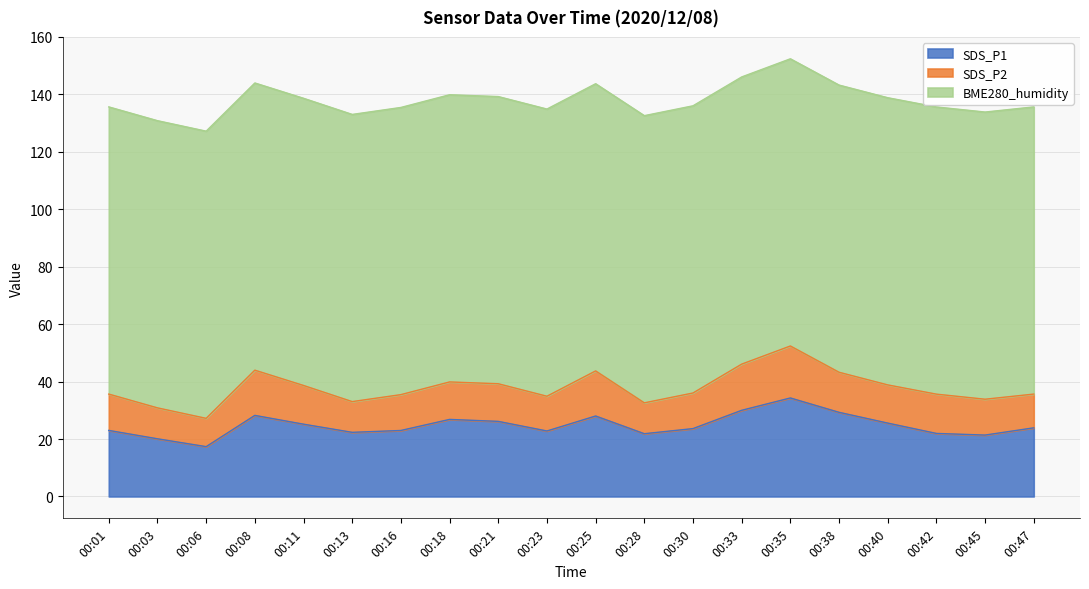

How many data points does each series have?

20